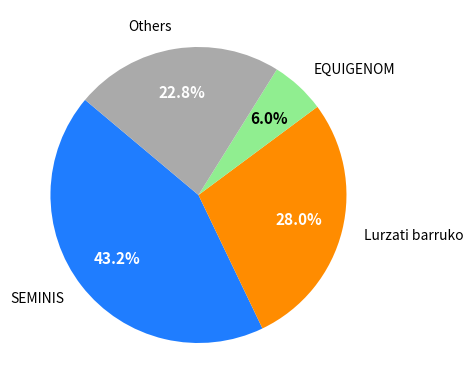

Count the number of slices in the pie.

4